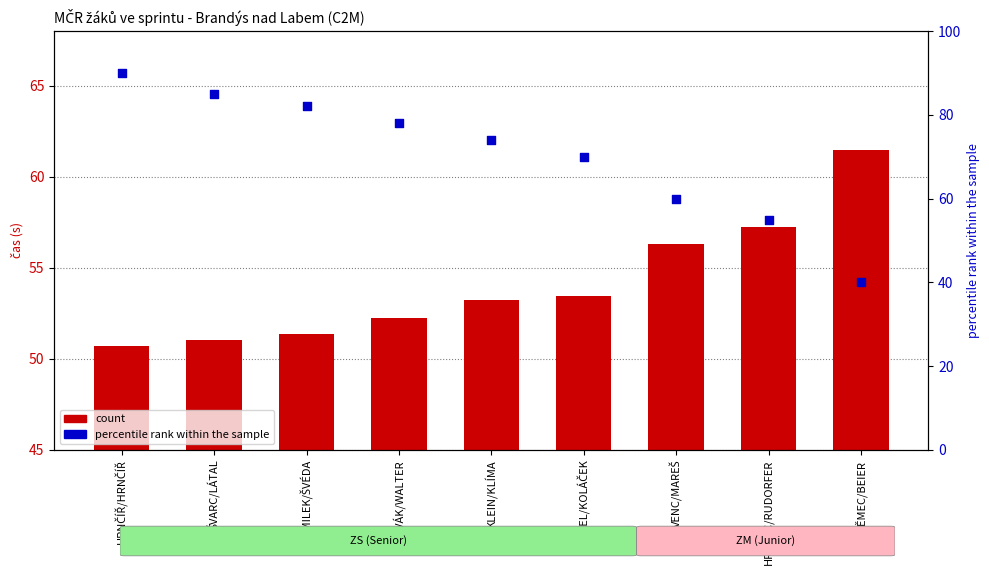

Which series reaches the maximum Y coordinate?

percentile rank within the sample